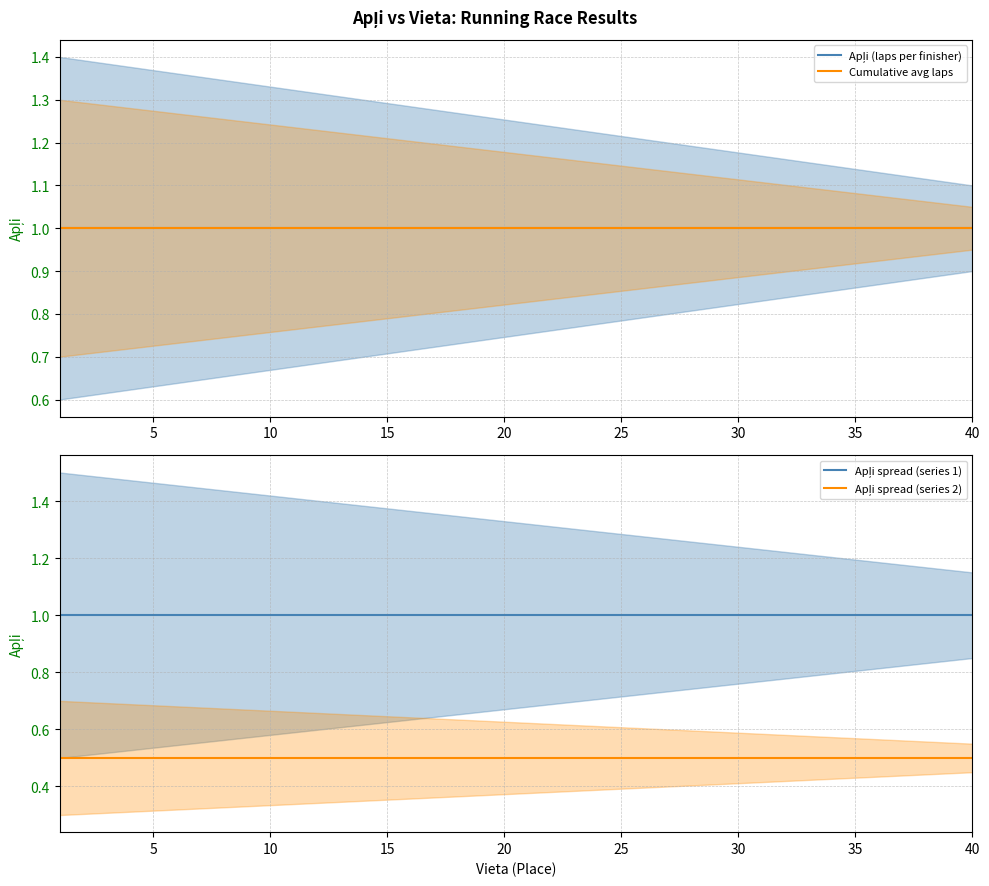

What value does the Apļi spread (series 1) series have at 14?

1.0